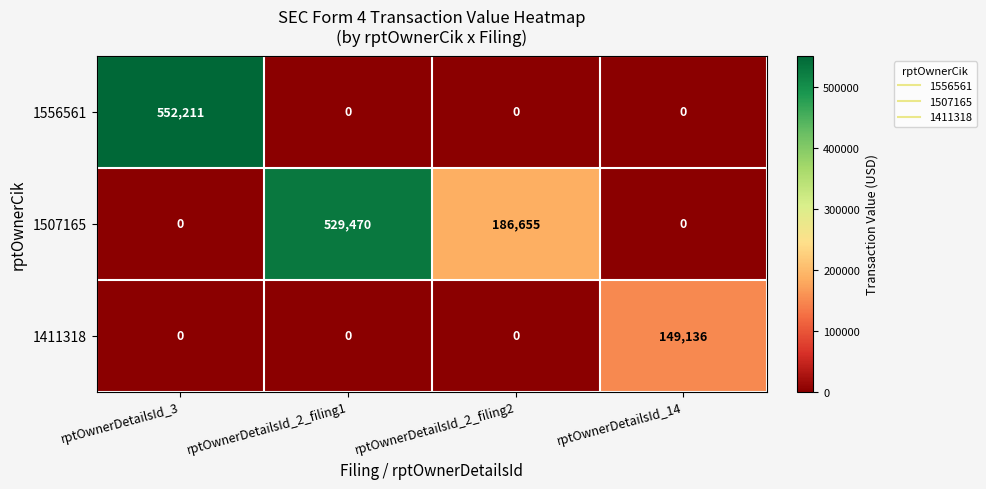

What is the maximum value for 1411318?

149136